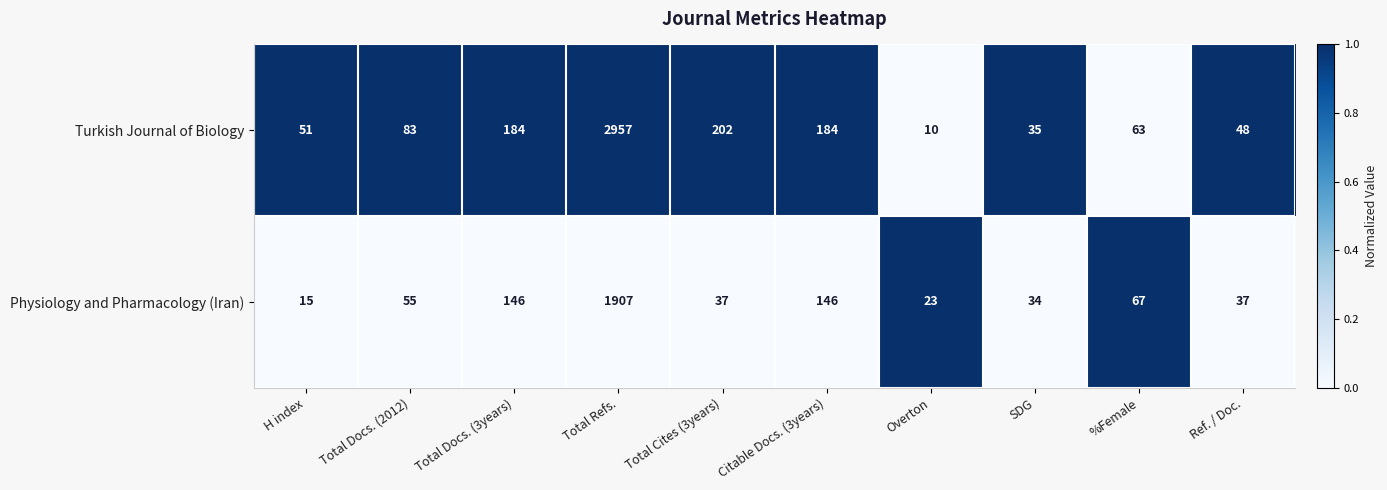

True or false: Turkish Journal of Biology has a value of 1794 at Total Refs..

False